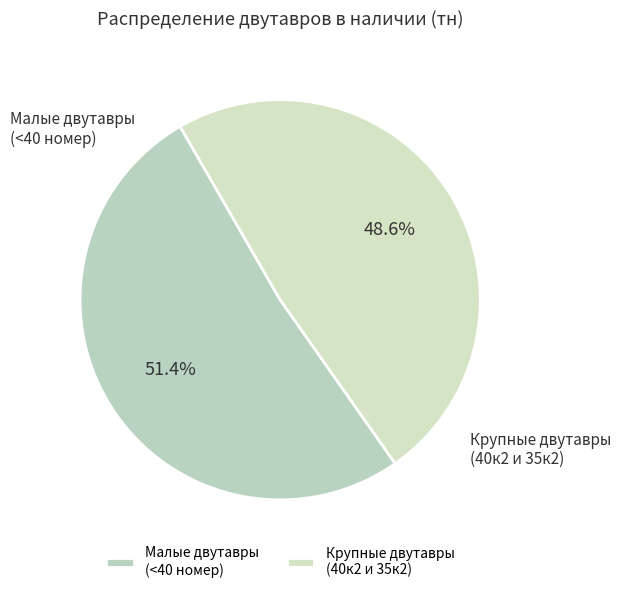

How many segments does this pie chart have?

2